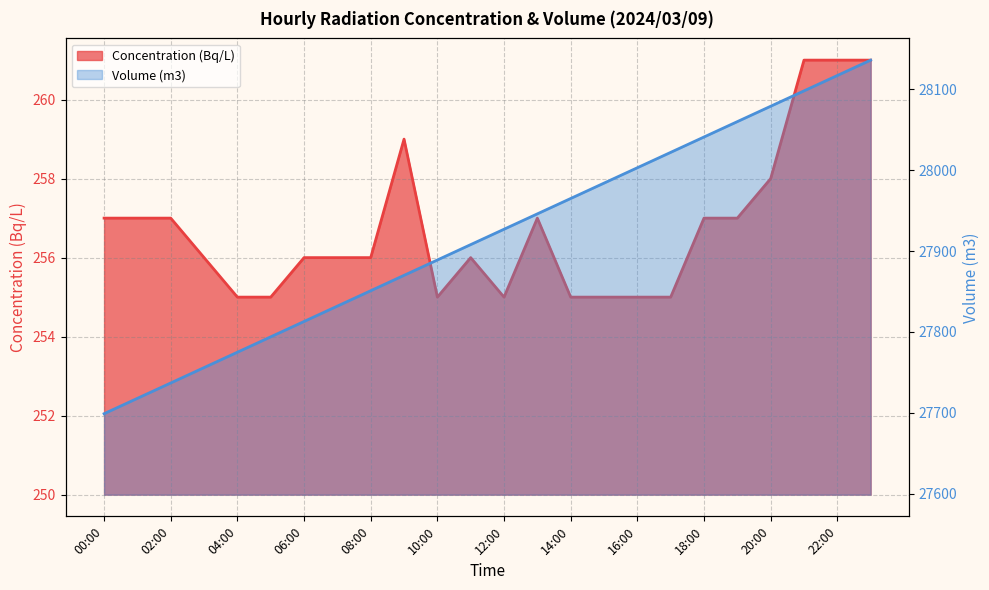

Which category has the lowest value across all series?

04:00